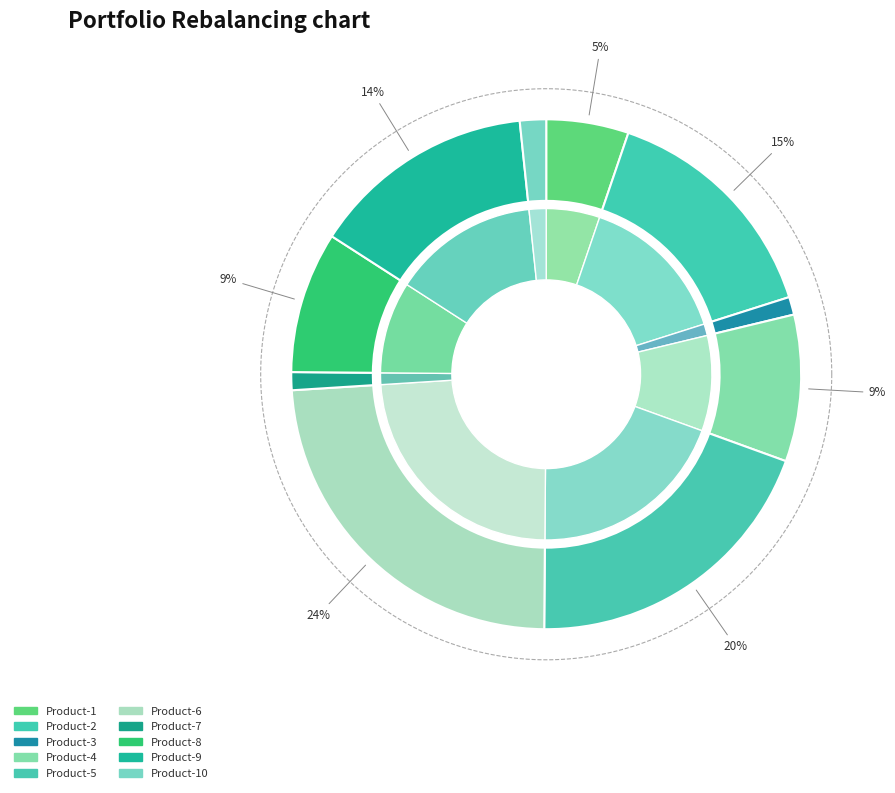

Which category has the biggest portion of the pie?

Product-6